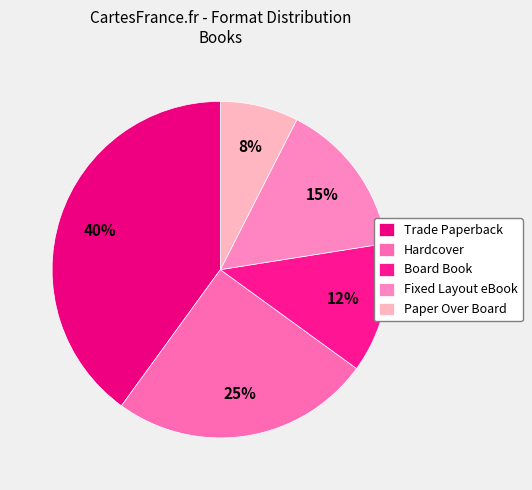

Between Fixed Layout eBook and Board Book, which is larger?

Fixed Layout eBook